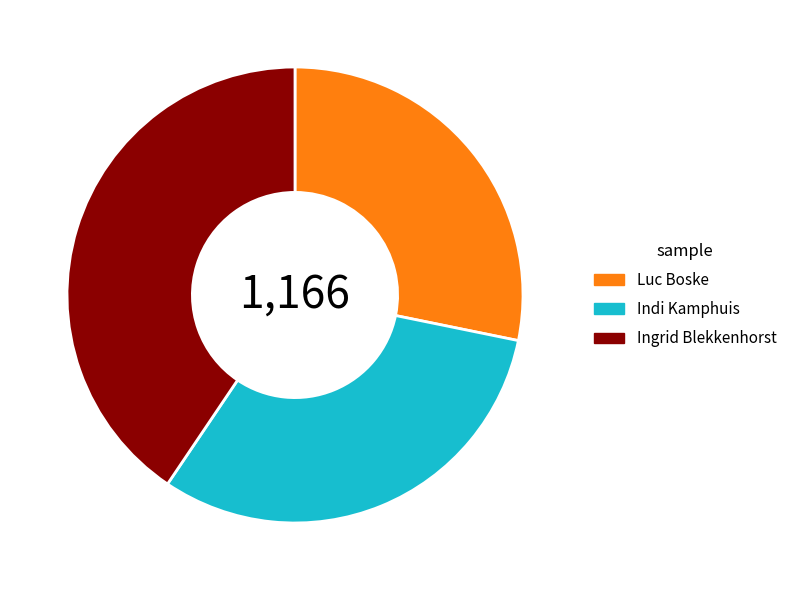

Count the number of slices in the pie.

3